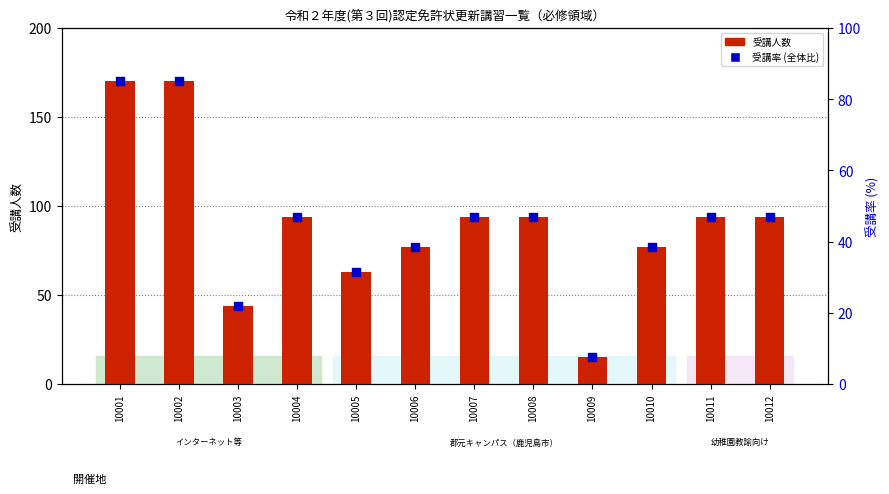

What are all the series names shown in the legend?

受講人数, 受講率 (全体比)